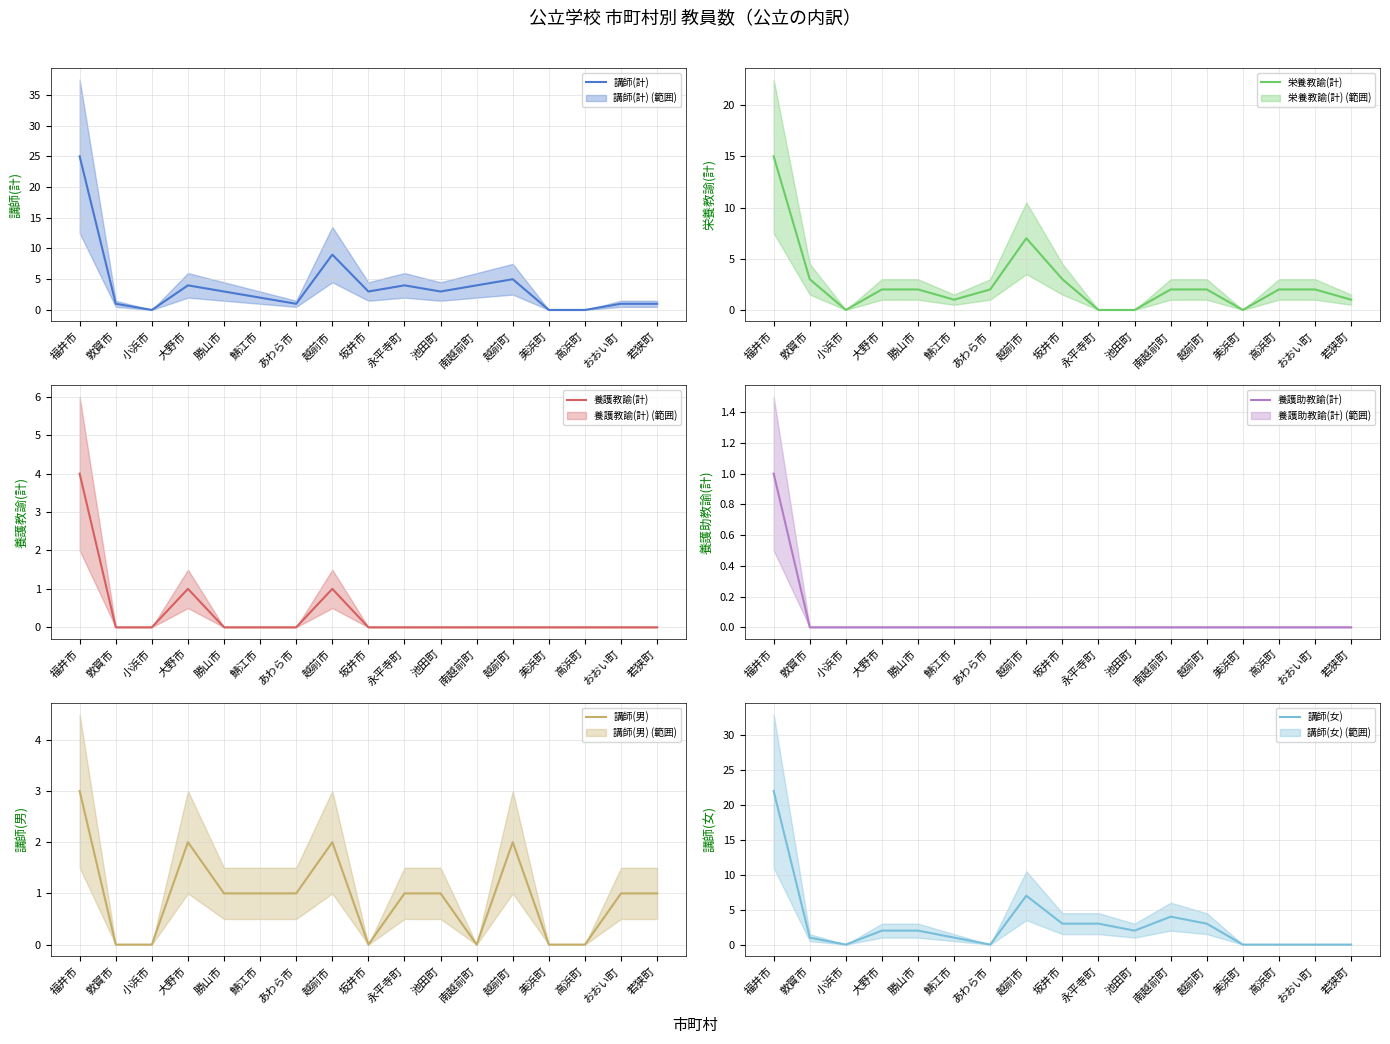

Between 勝山市 and 坂井市, which series saw the biggest shift?

栄養教諭(計)